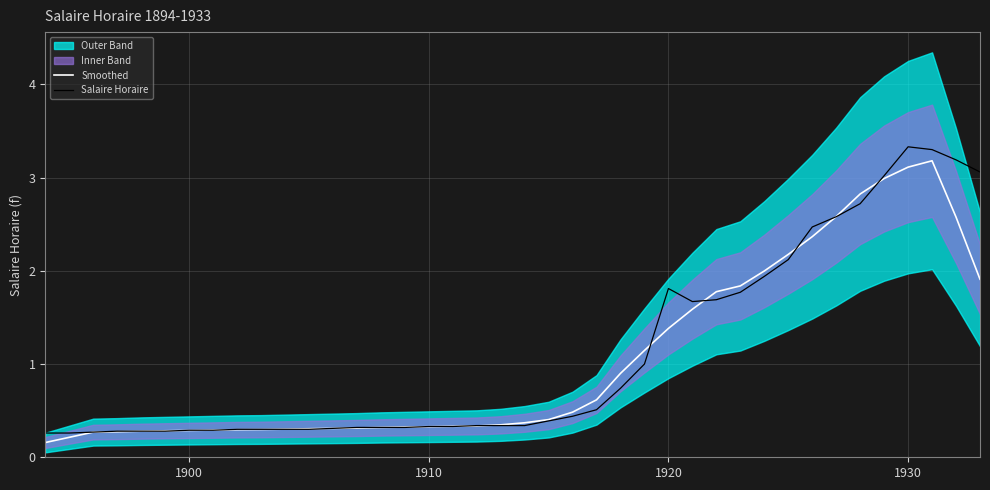

Rank the series by their average value, from lowest to highest.

Smoothed, Salaire Horaire